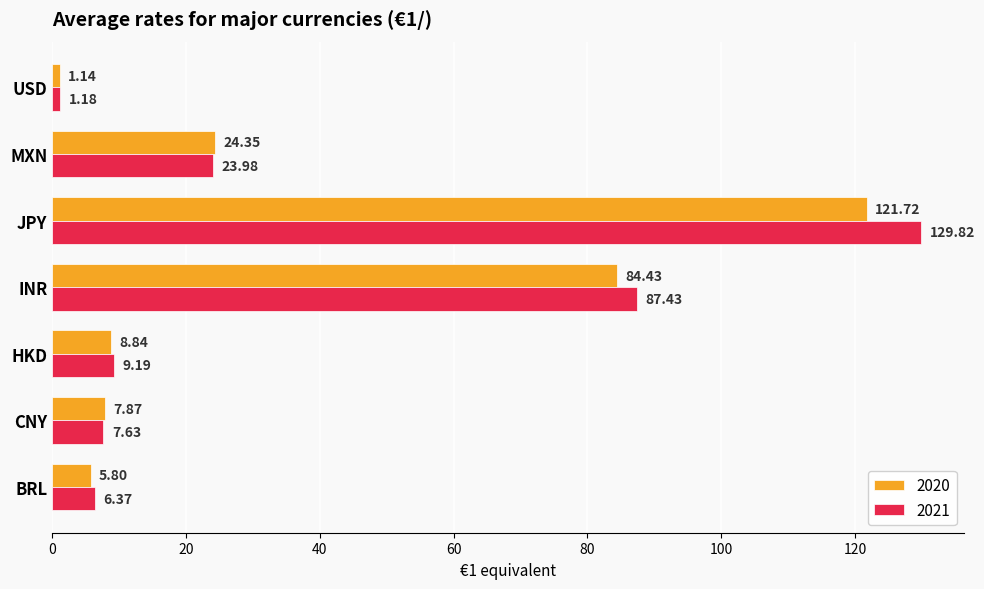

Which series has the largest total across all categories?

2021